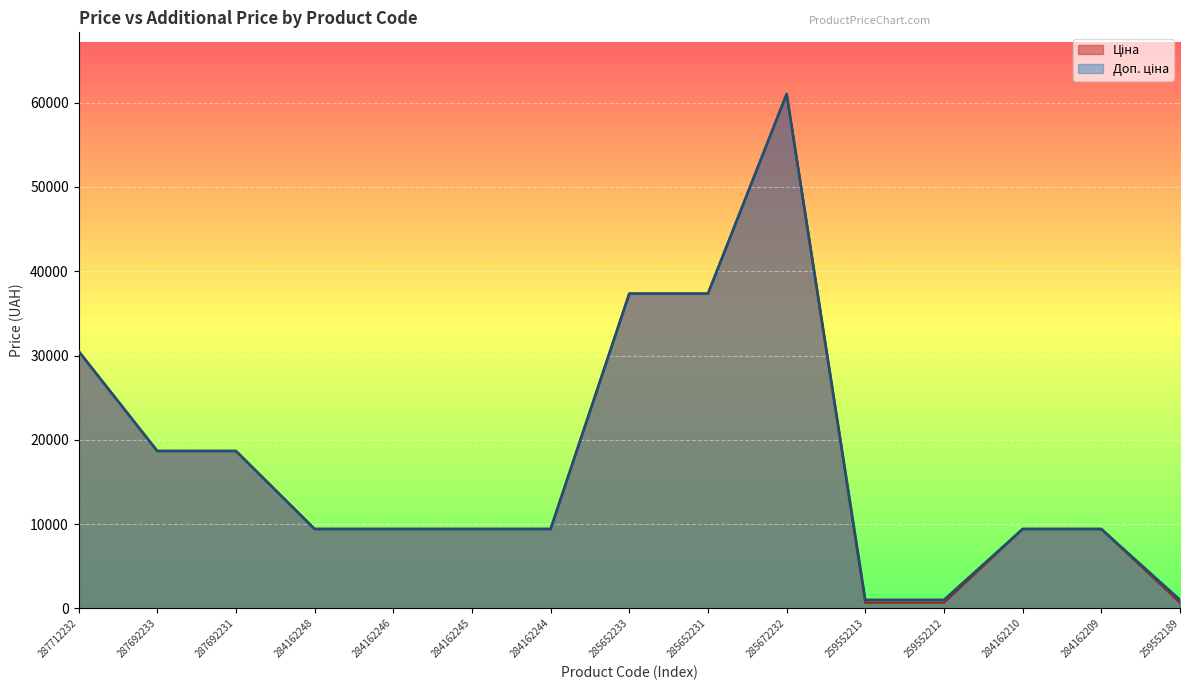

Rank the series at 287692233 from lowest to highest value.

Ціна, Доп. ціна